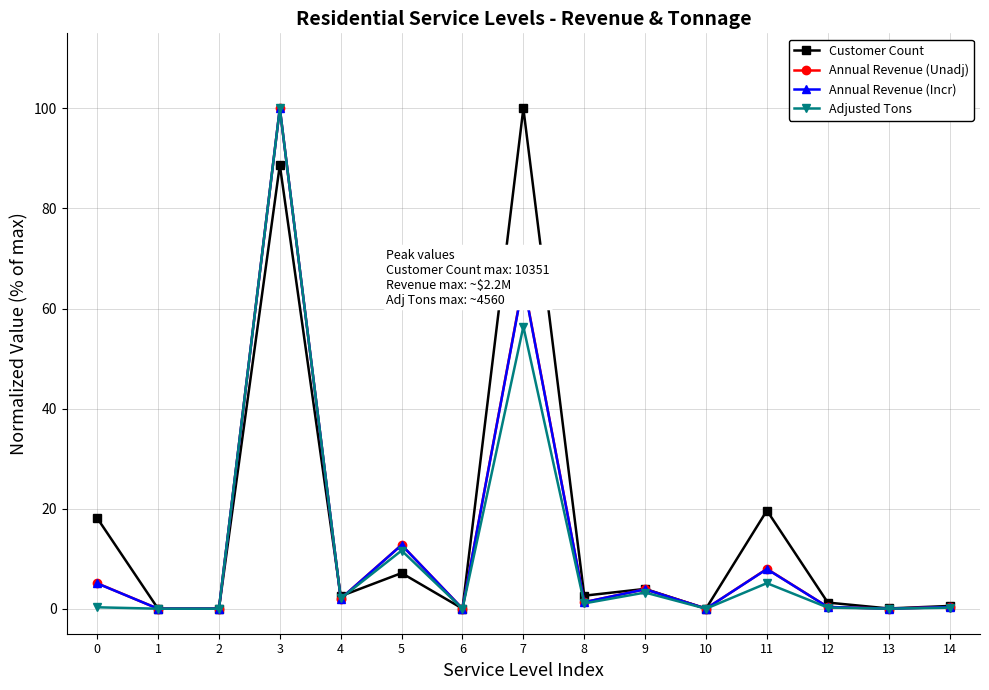

What is the difference between the maximum and minimum values in the Adjusted Tons series?

100.0